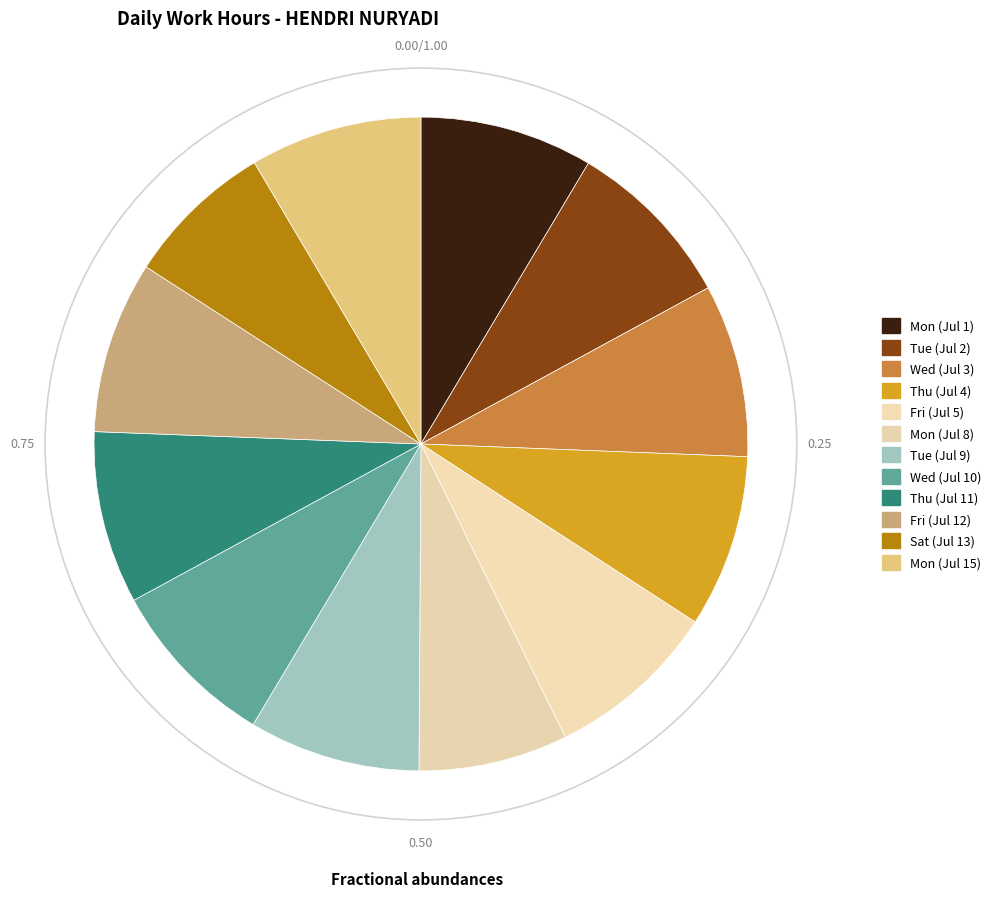

What is the ratio of the value at Tue (Jul 2) to the value at Wed (Jul 3)?

1.0